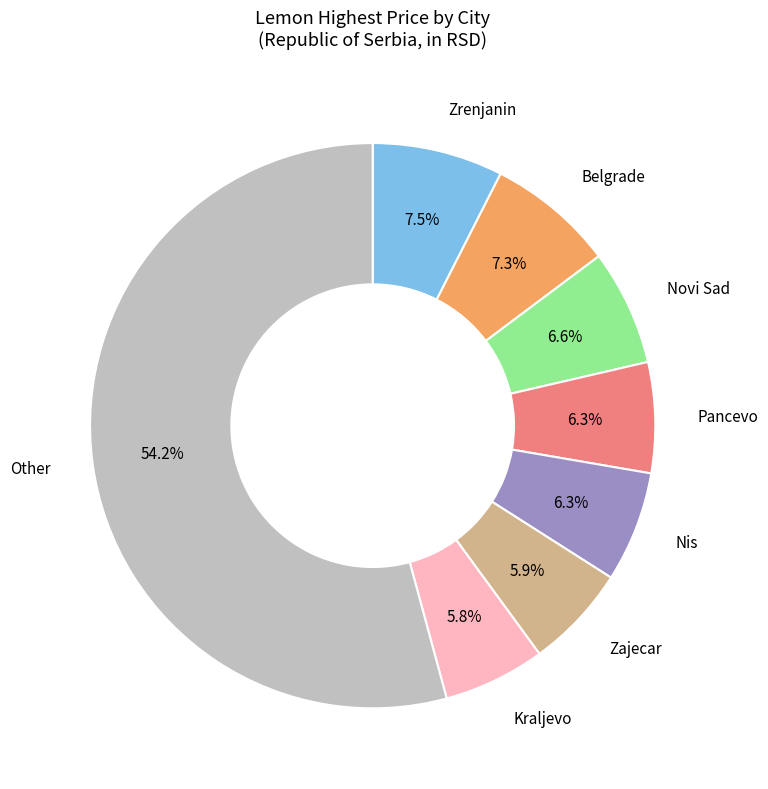

Is there a majority slice in this chart?

Yes